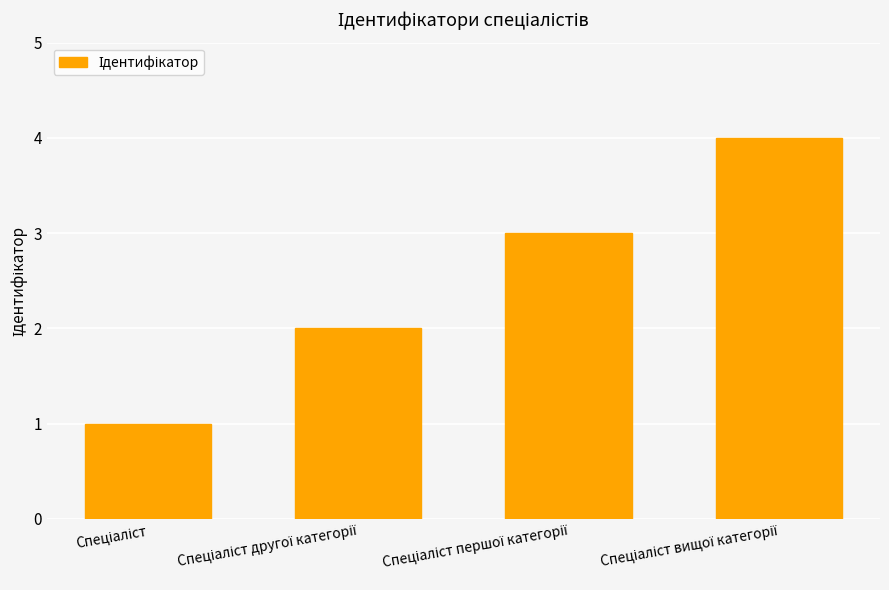

Are the bars horizontal?

No